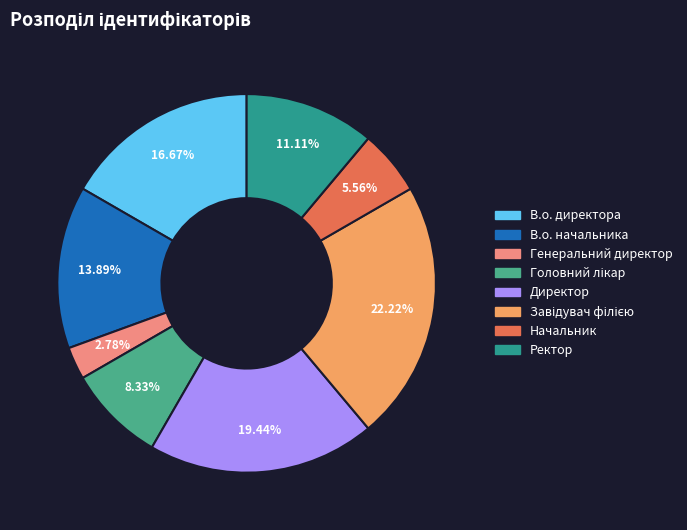

How many slices are in this pie chart?

8